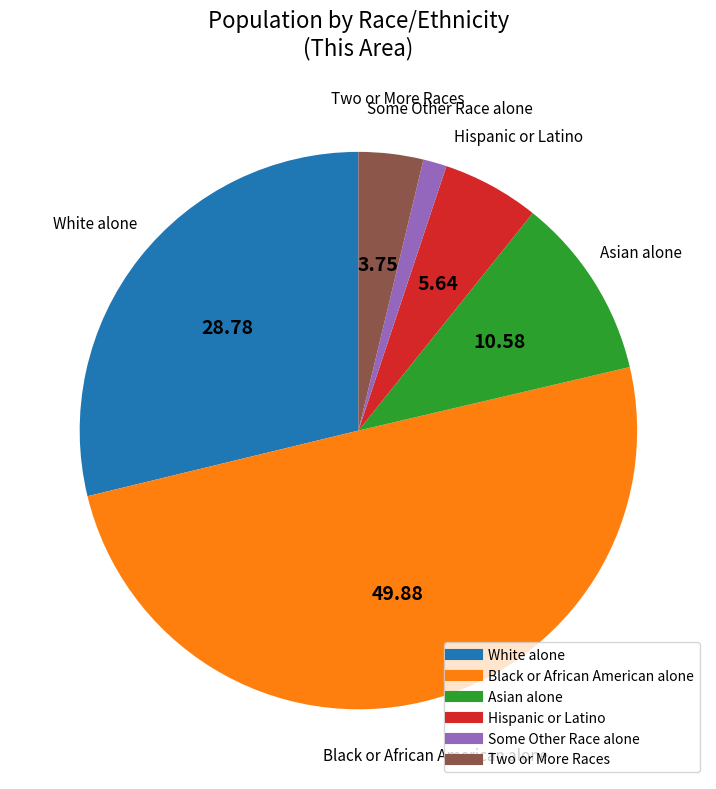

Between White alone and Asian alone, which is larger?

White alone